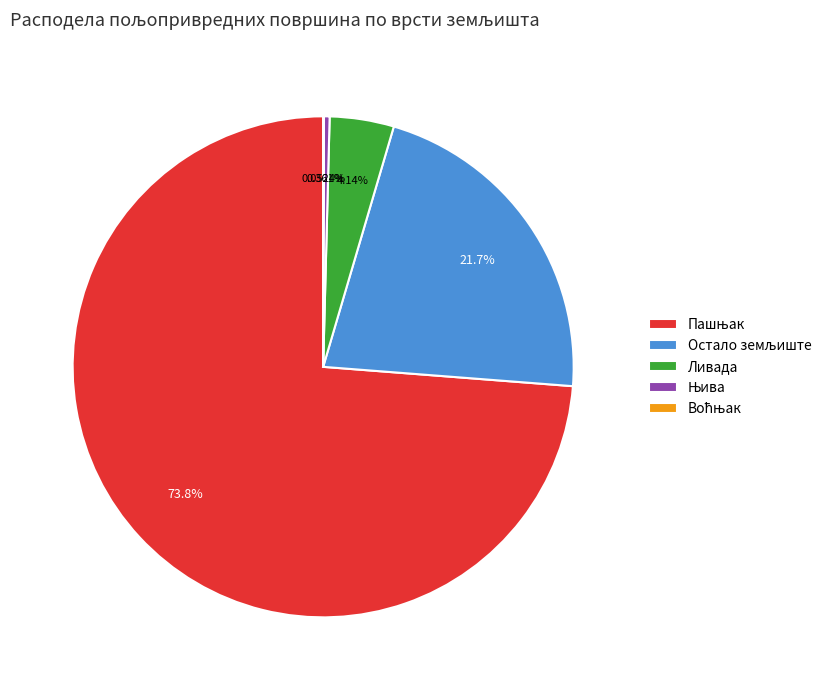

Is there any slice that represents more than half of the pie?

Yes